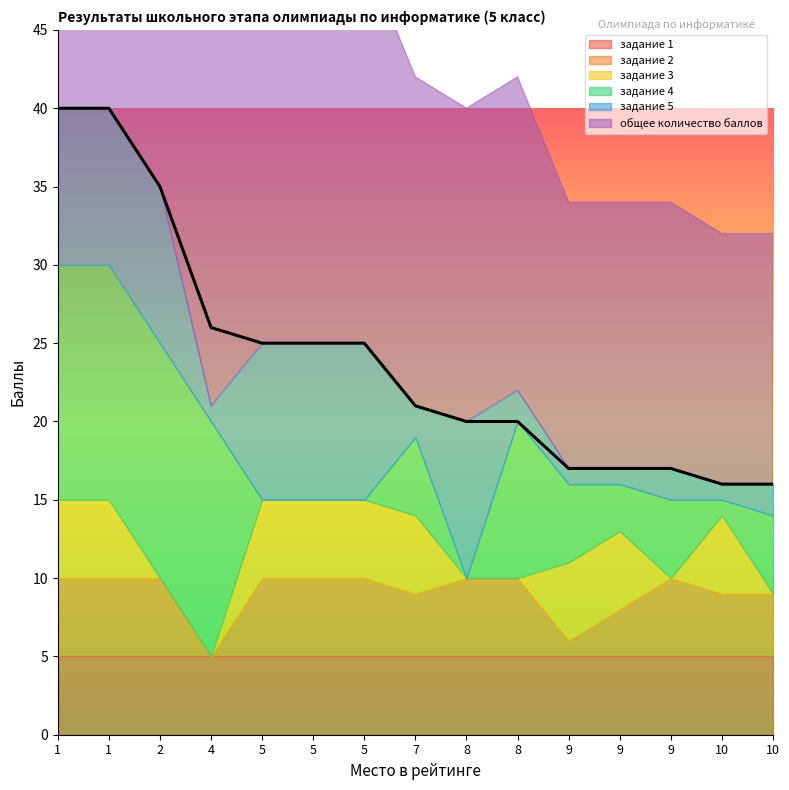

What is the difference between the задание 5 values at 9 and 7?

1